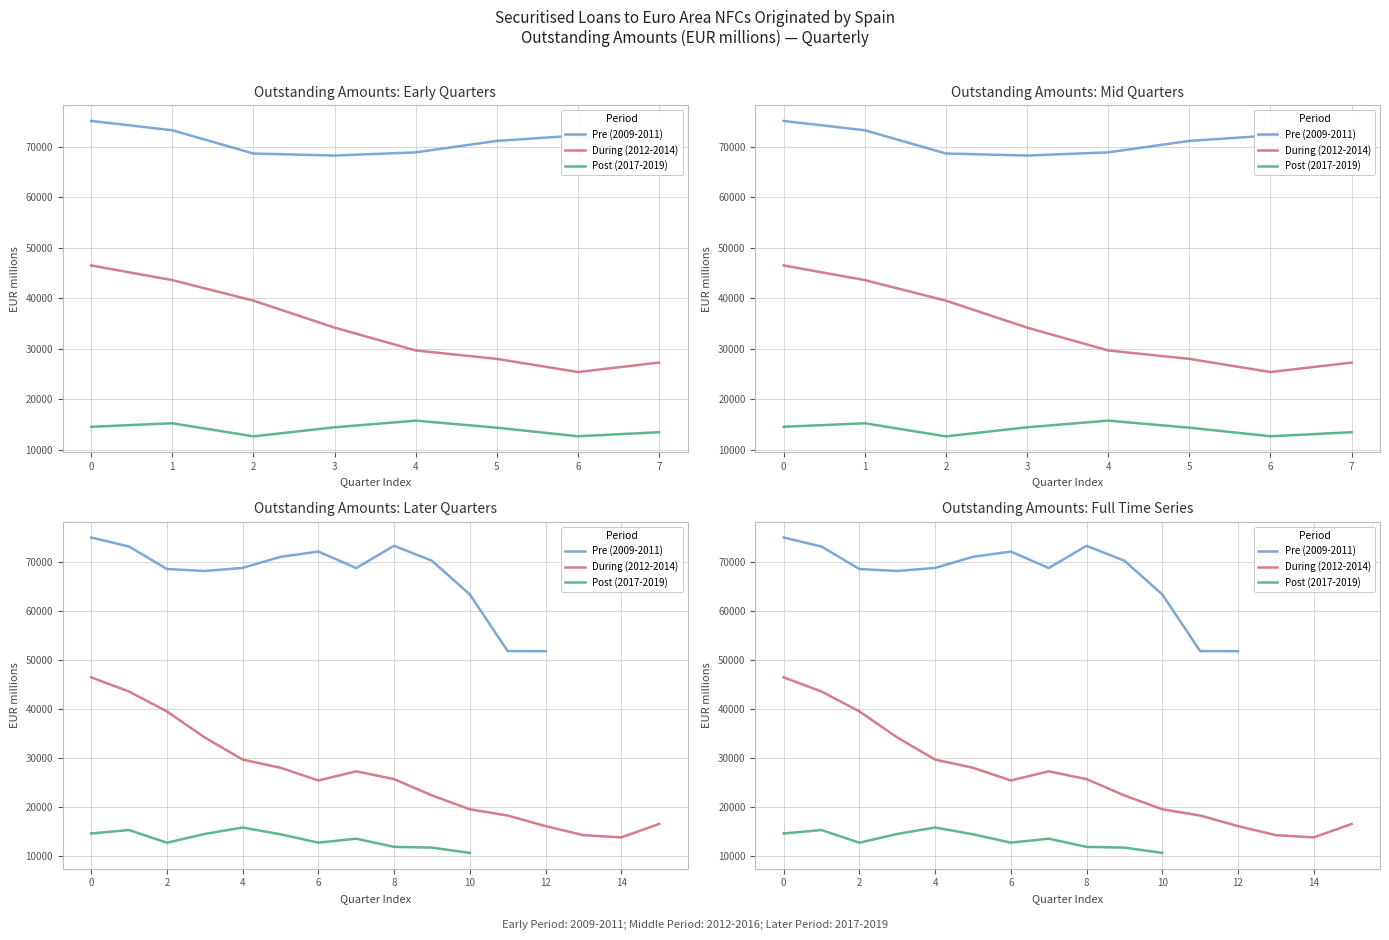

Approximately how many times larger is the value at 2009-Q4 compared to 2010-Q4?

1.1